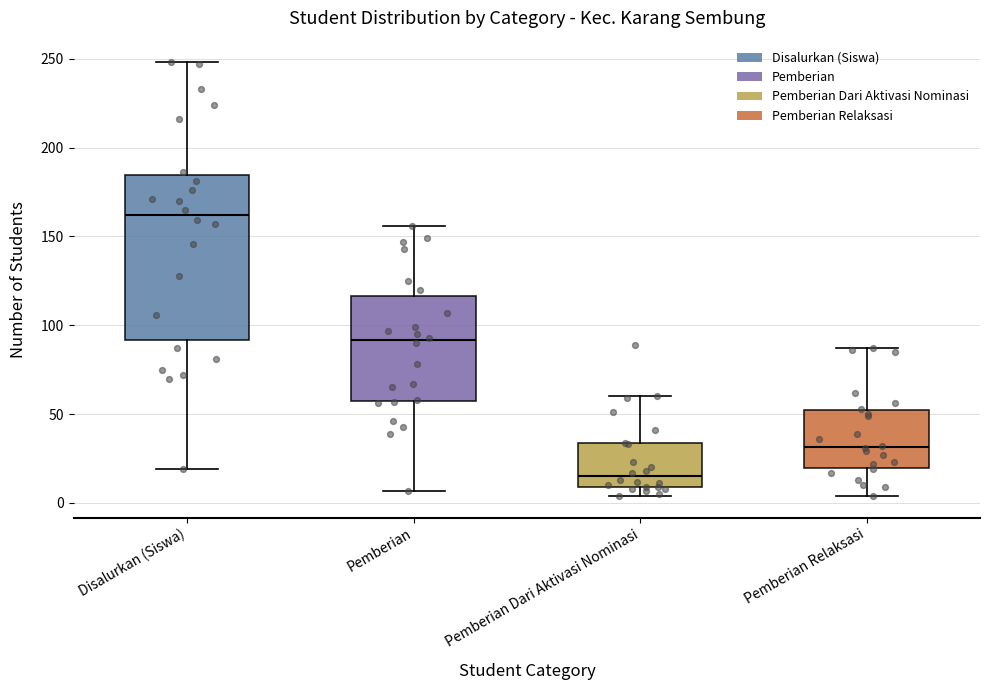

Comparing the boxes themselves (not the whiskers), which one is the tallest?

Disalurkan (Siswa)